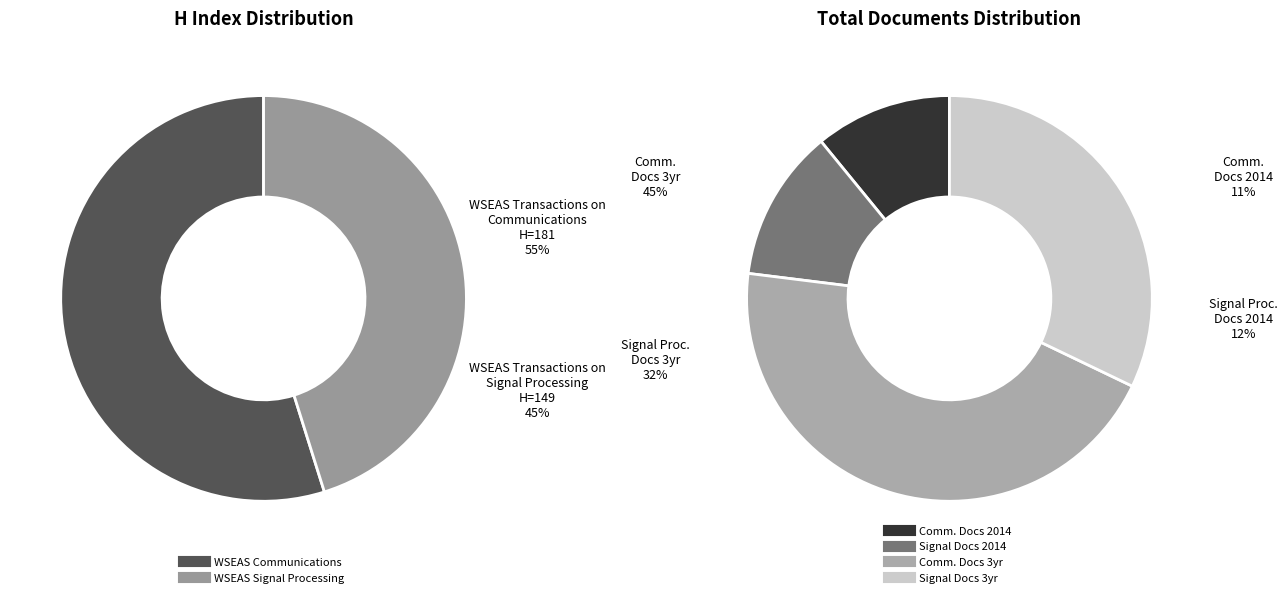

Combined, what portion of the pie is WSEAS Transactions on Signal Processing and WSEAS Transactions on Communications?

100.0%